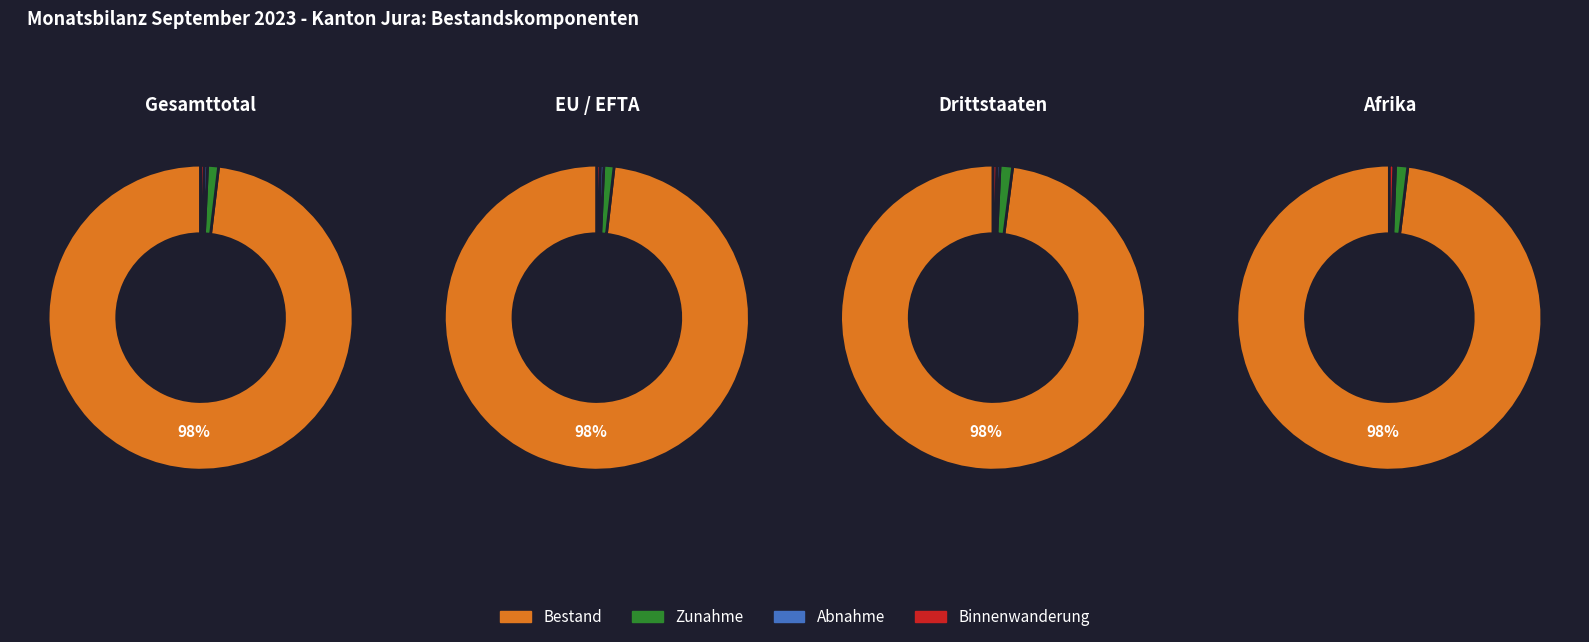

How many slices are in this pie chart?

4